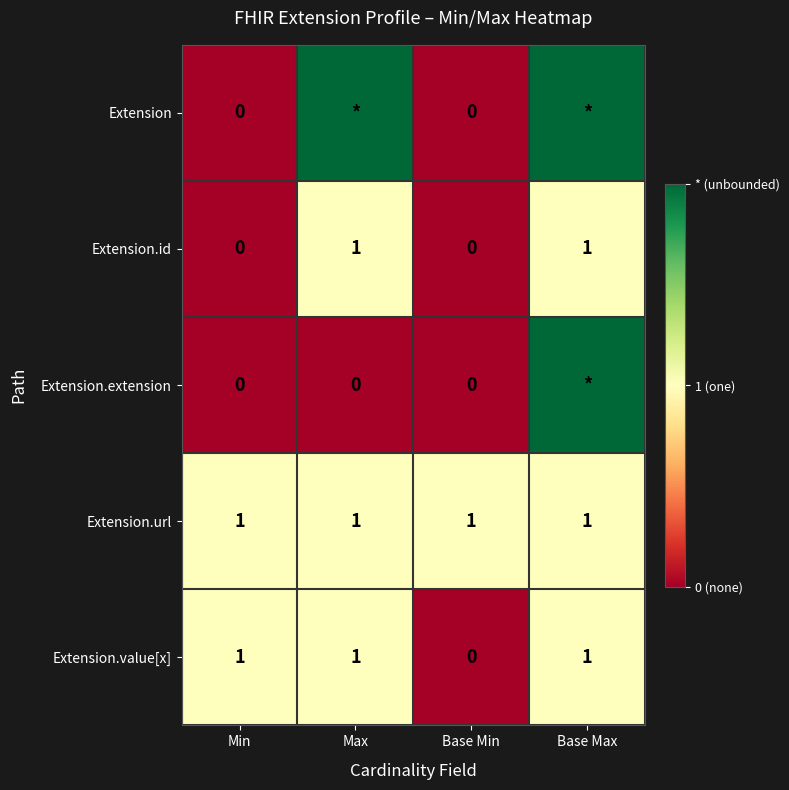

Which category has the lowest value in the Extension.value[x] series?

Base Min